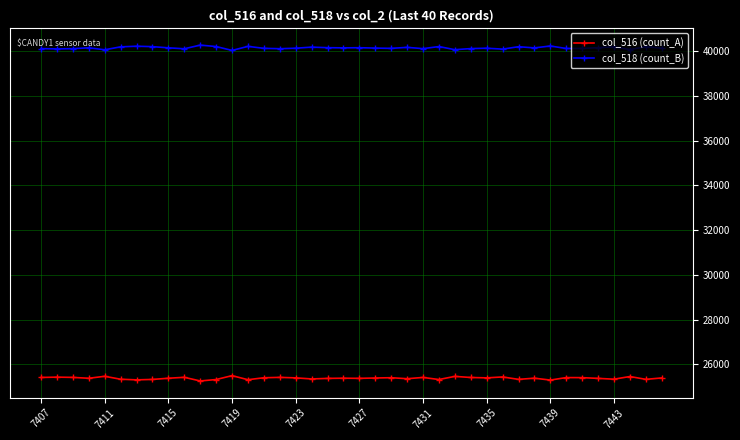

Which series has the largest total across all categories?

col_518 (count_B)